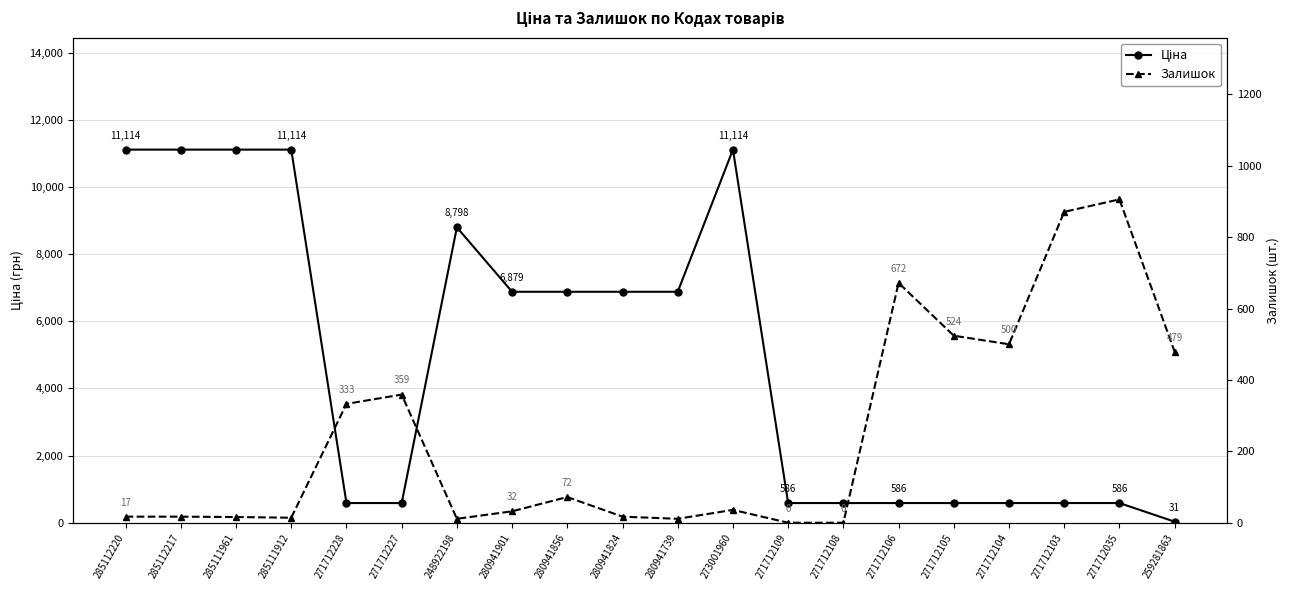

At which label does Ціна reach its minimum?

259281863